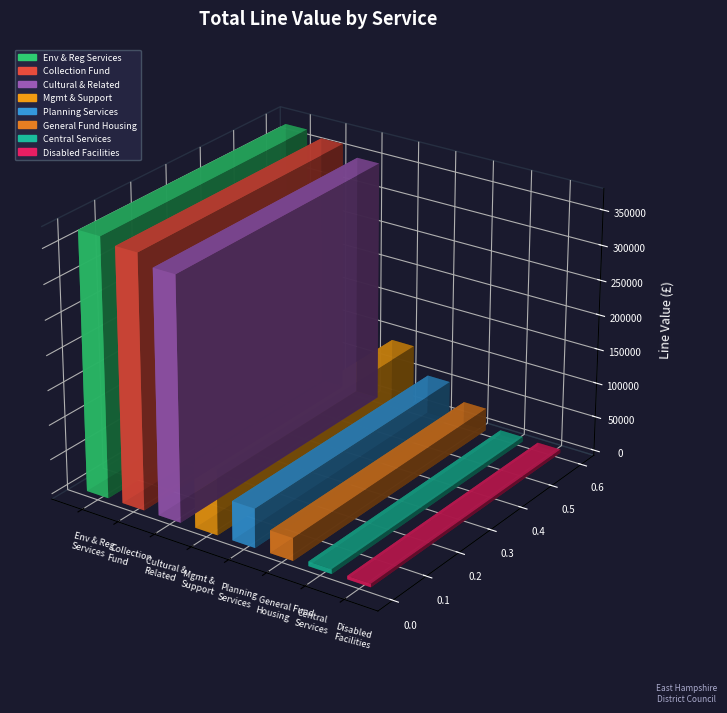

Between General Fund Housing and Cultural & Related Services, which is larger?

Cultural & Related Services